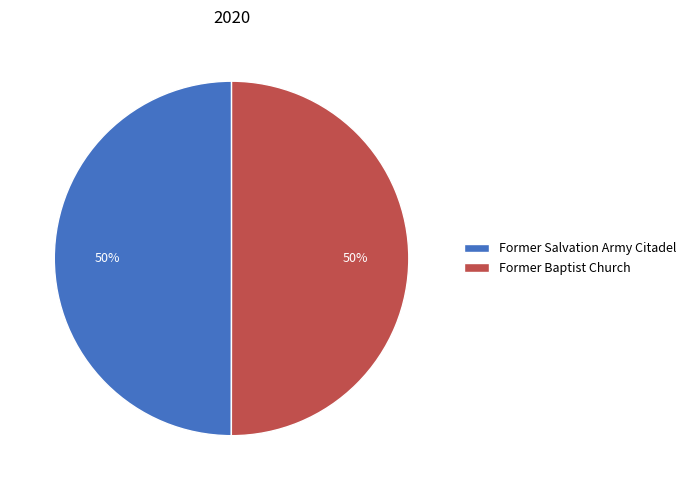

What percentage is the Former Salvation Army Citadel slice, to the nearest percent?

50%